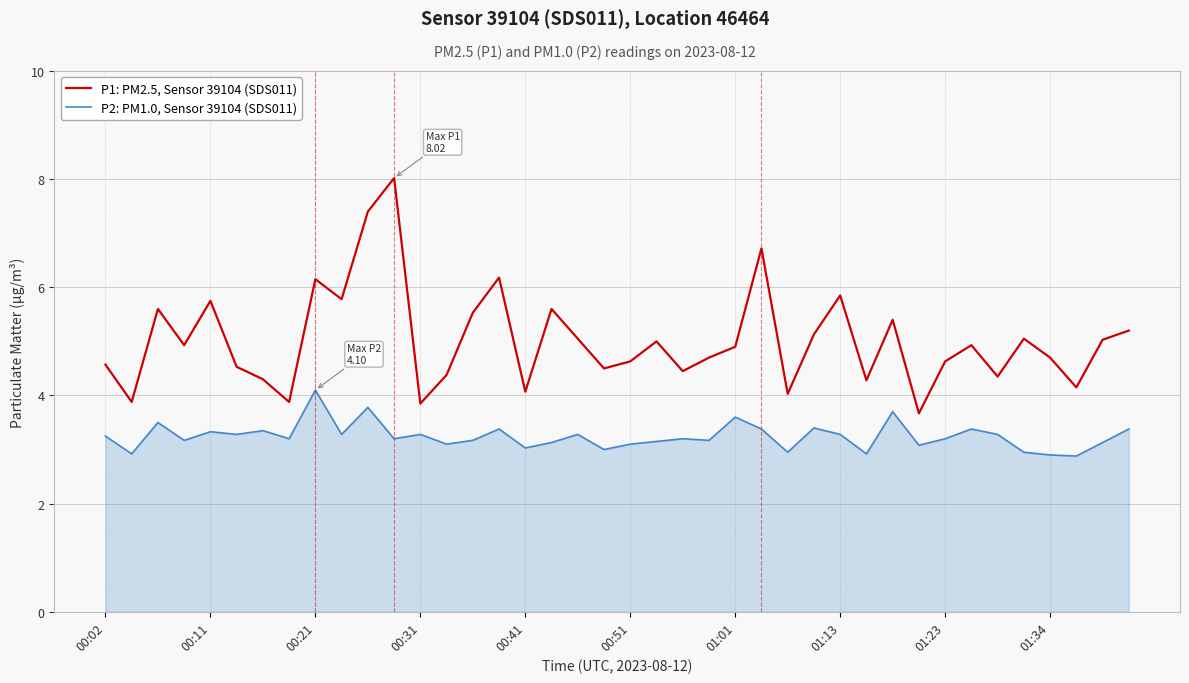

What is the maximum value shown in the chart?

8.0